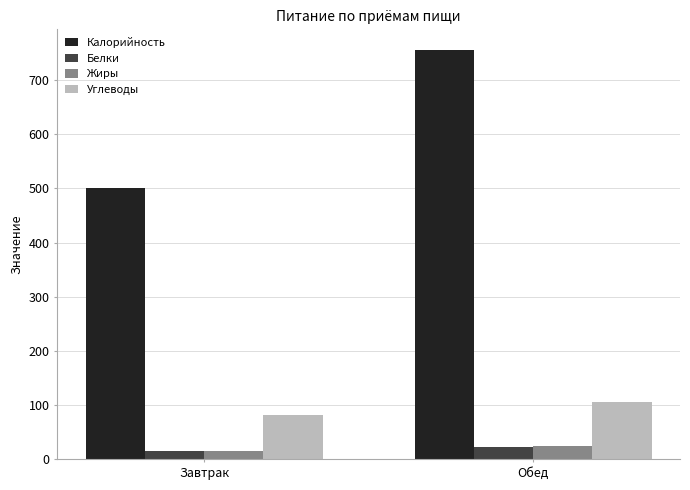

What is the average value of the Жиры series?

20.1